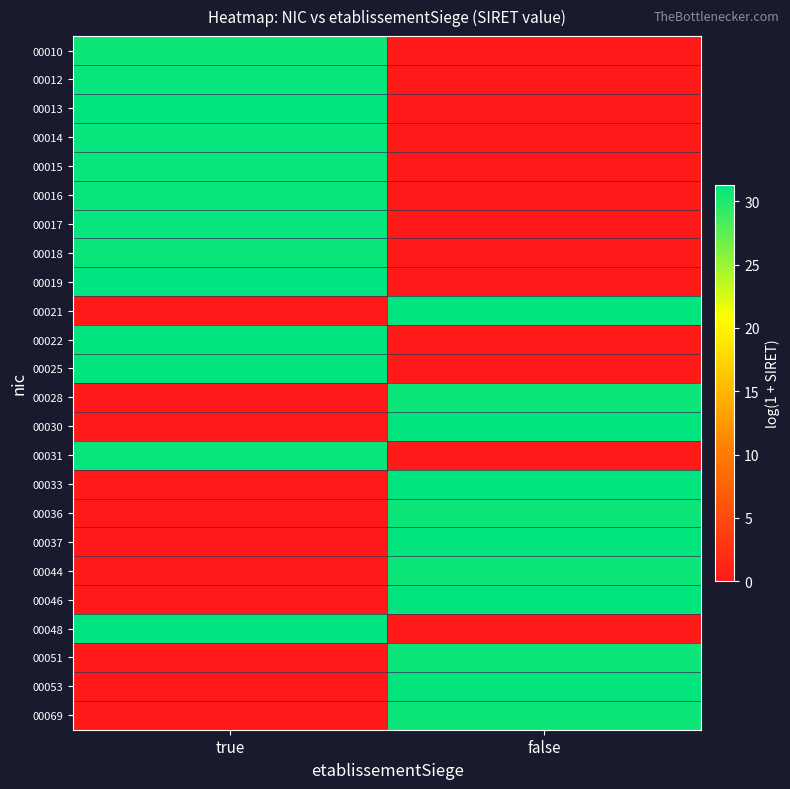

At which category is the sum across all series the highest?

true